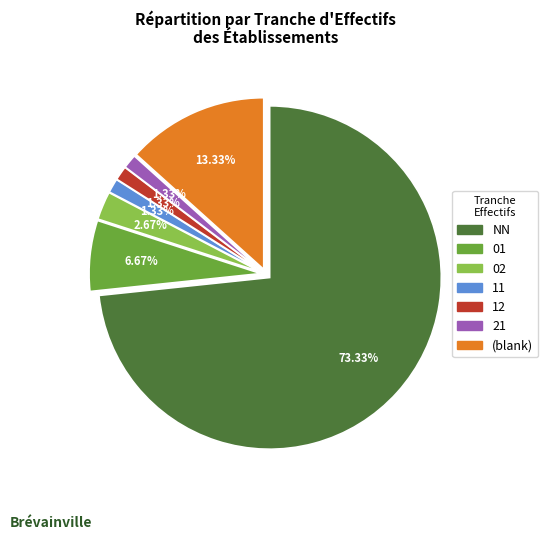

Is there a majority slice in this chart?

Yes